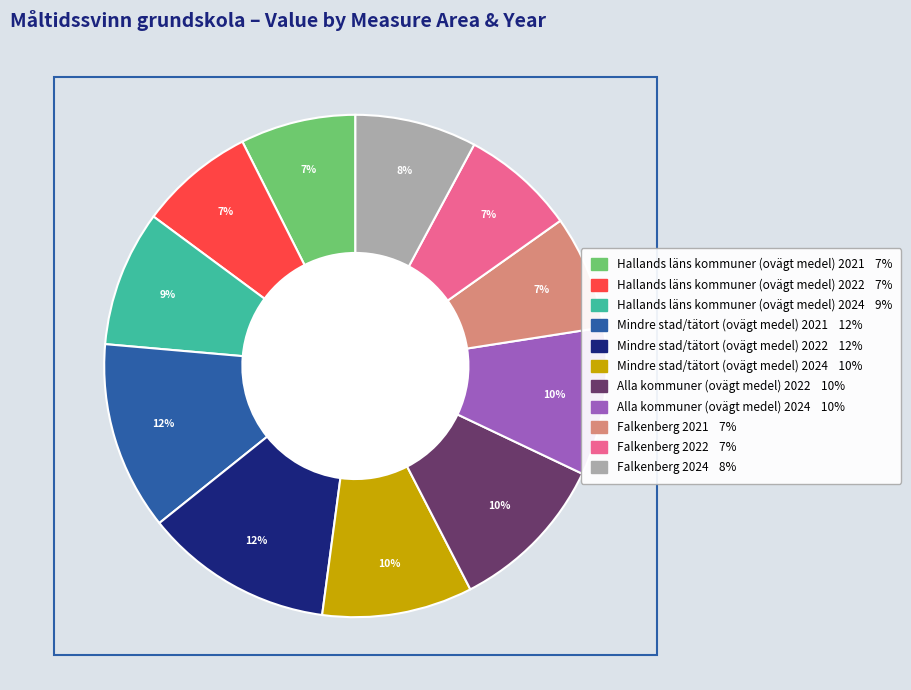

The Alla kommuner (ovägt medel) 2022 slice represents 10% of the pie. True or false?

True